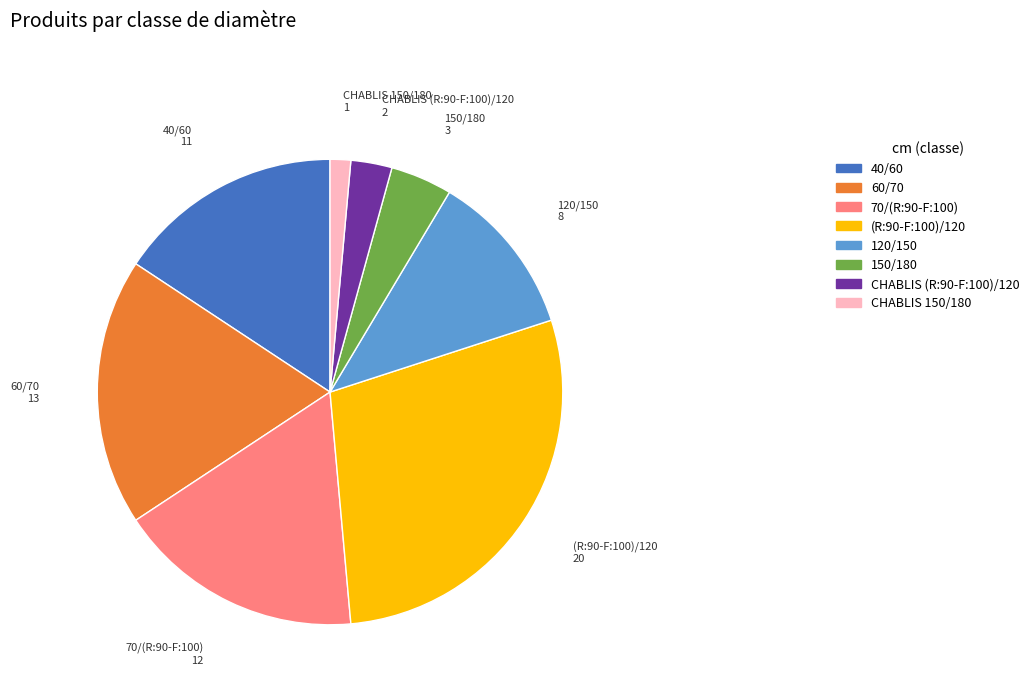

Is it true that 120/150 is 11% of the pie?

True